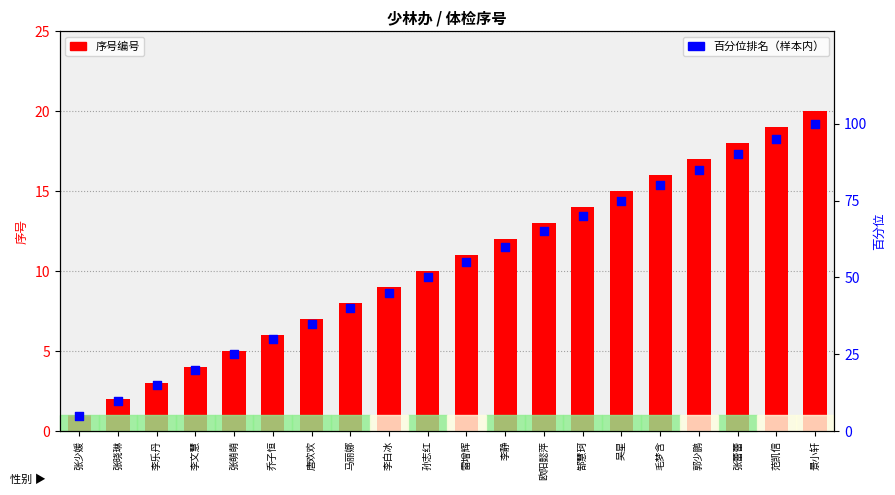

Which series reaches the minimum Y coordinate?

序号 (编号)